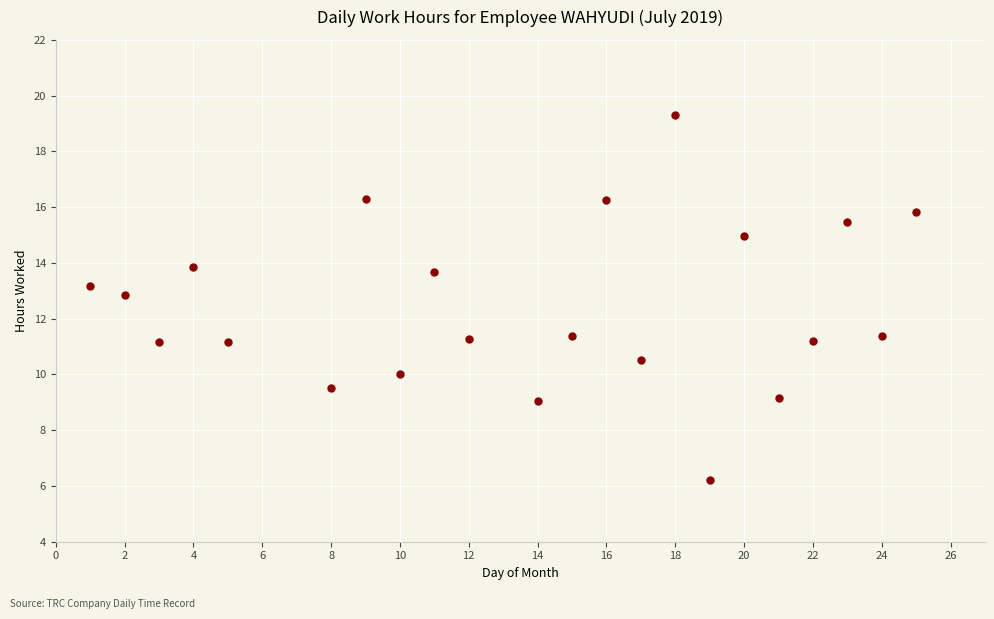

What is the range of X values (max minus min)?

24.0